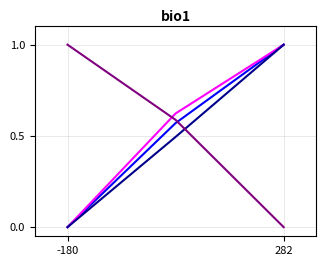

What is the maximum value shown in the chart?

1.0